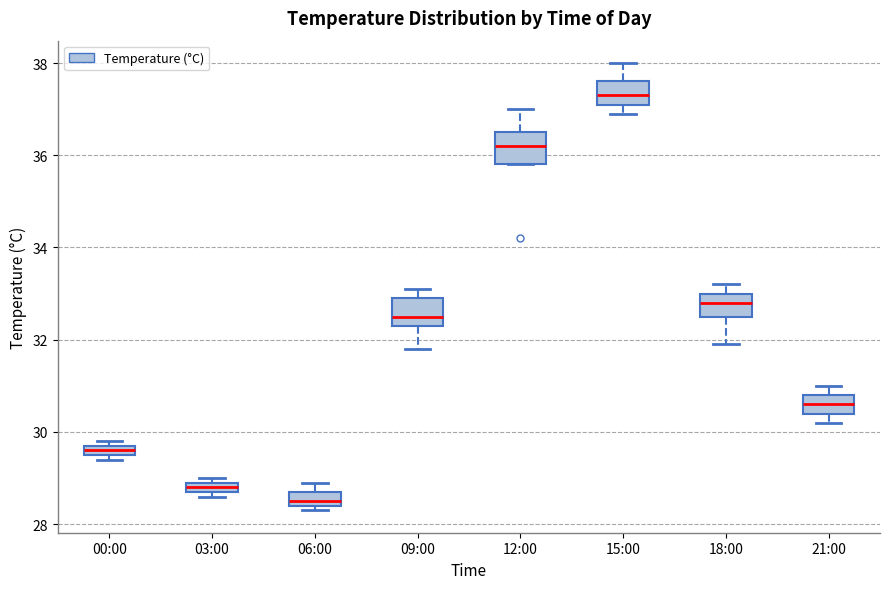

Which box's median line is the highest?

15:00